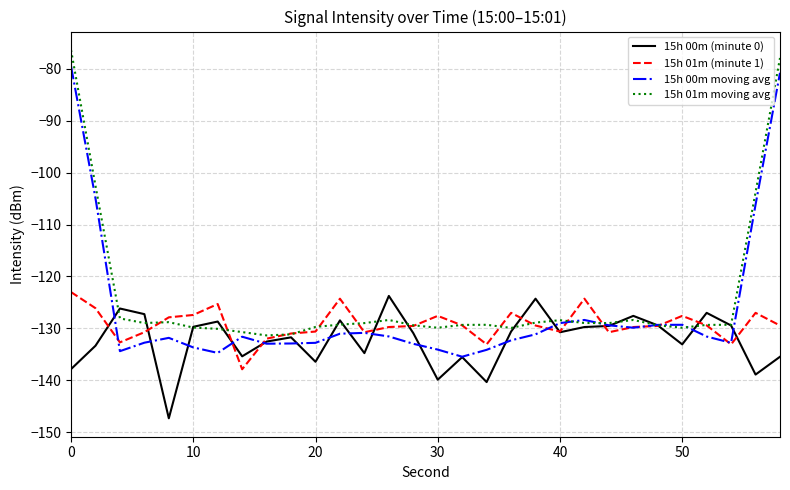

Rank the series by their average value, from highest to lowest.

15h 01m moving avg, 15h 00m moving avg, 15h 01m (minute 1), 15h 00m (minute 0)